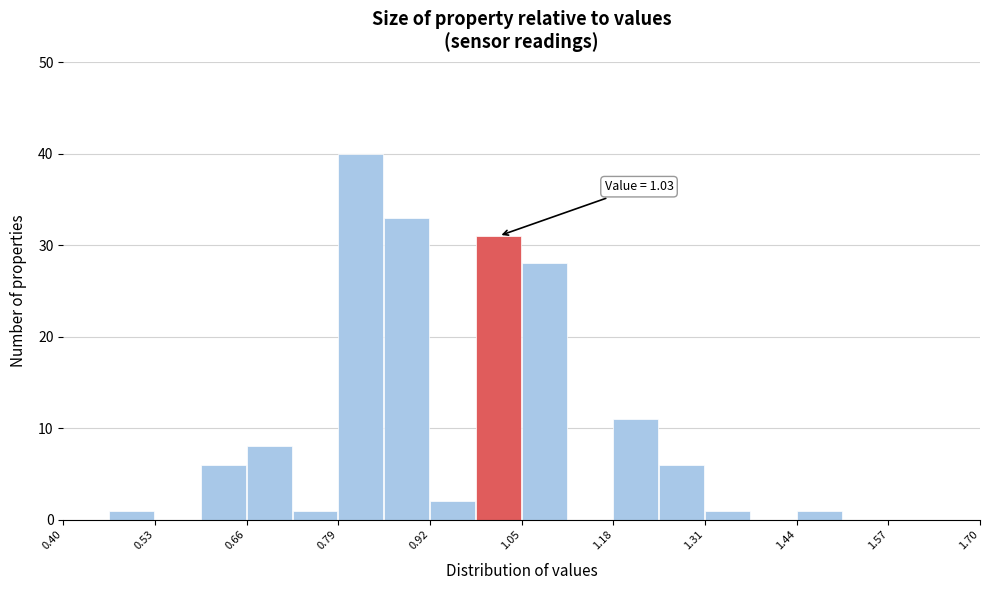

Read against the x-axis, roughly where is the centre of the tallest bar?

0.82